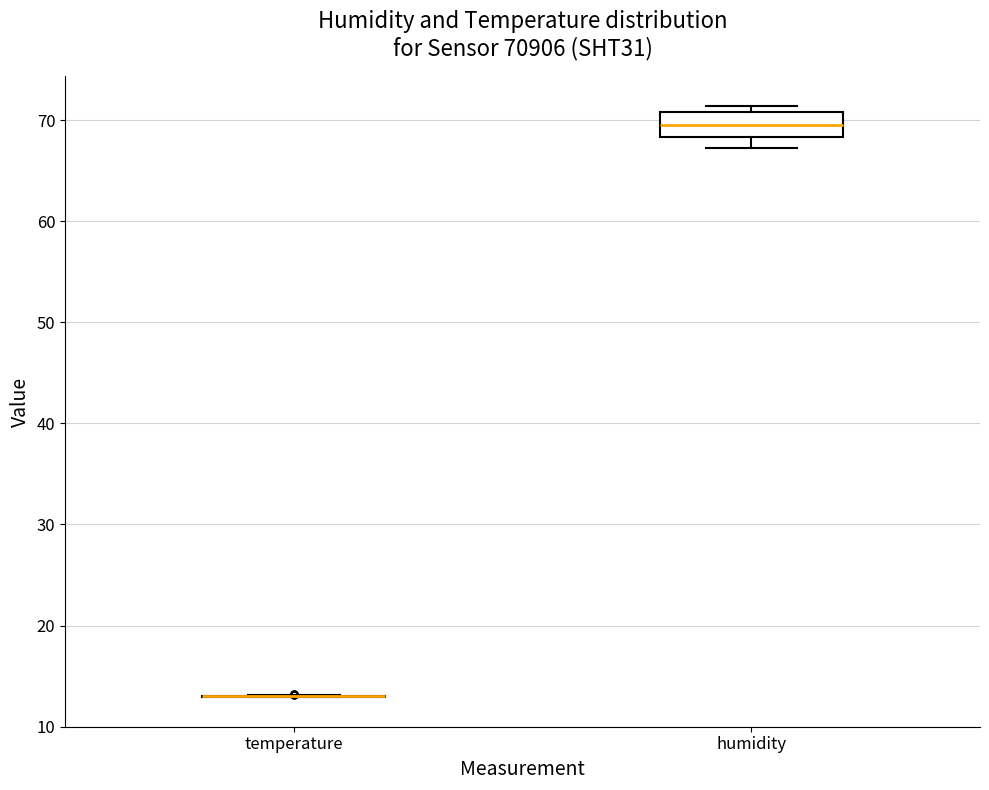

Reading left to right, read every box against the y-axis: the position of its median line, the range the box covers, and the ends of its whiskers. The values are not printed on the chart, so give them approximately, as read against the axis.

temperature: box collapsed to a line at 13, whiskers 13 to 13
humidity: median 70, box 68 to 71, whiskers 67 to 71 (just above the box's upper edge)